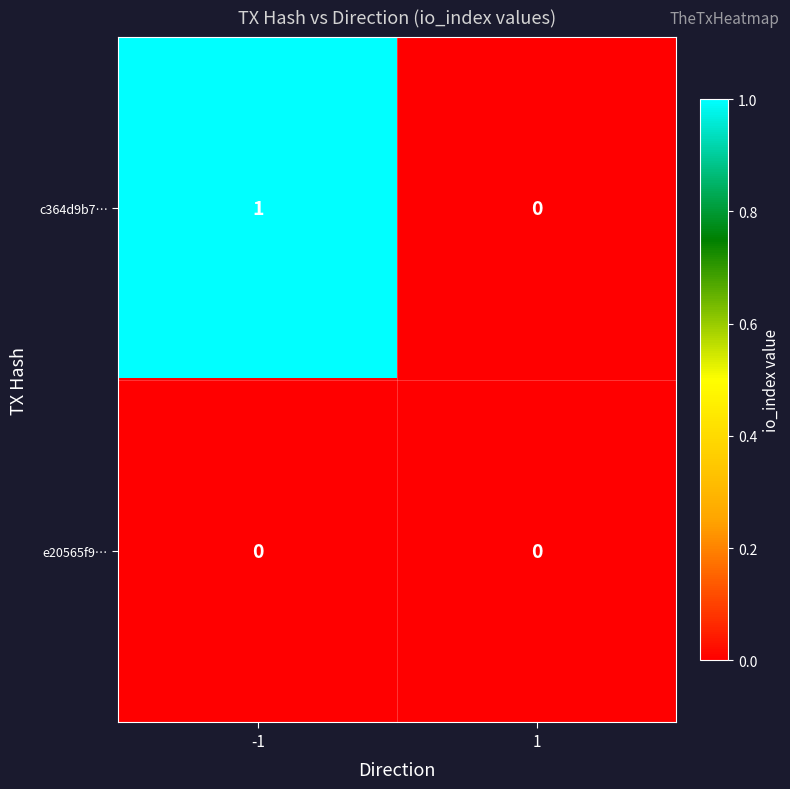

The e20565f9… series shows 0 at -1. True or false?

True